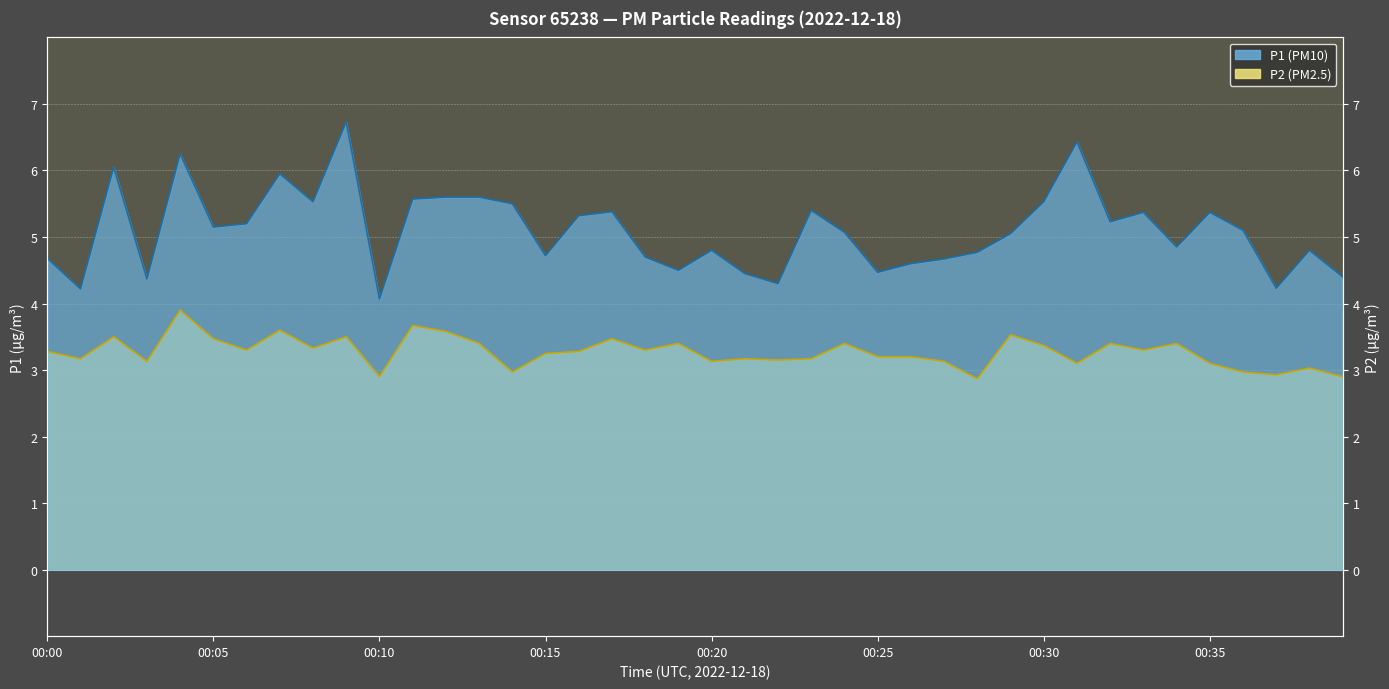

The P2 series shows 2.9 at 00:28. True or false?

True